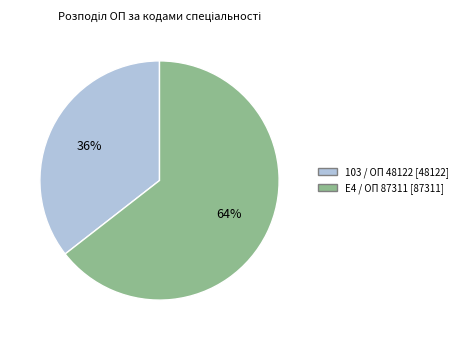

Rank the categories by value from highest to lowest.

E4 / ОП 87311, 103 / ОП 48122